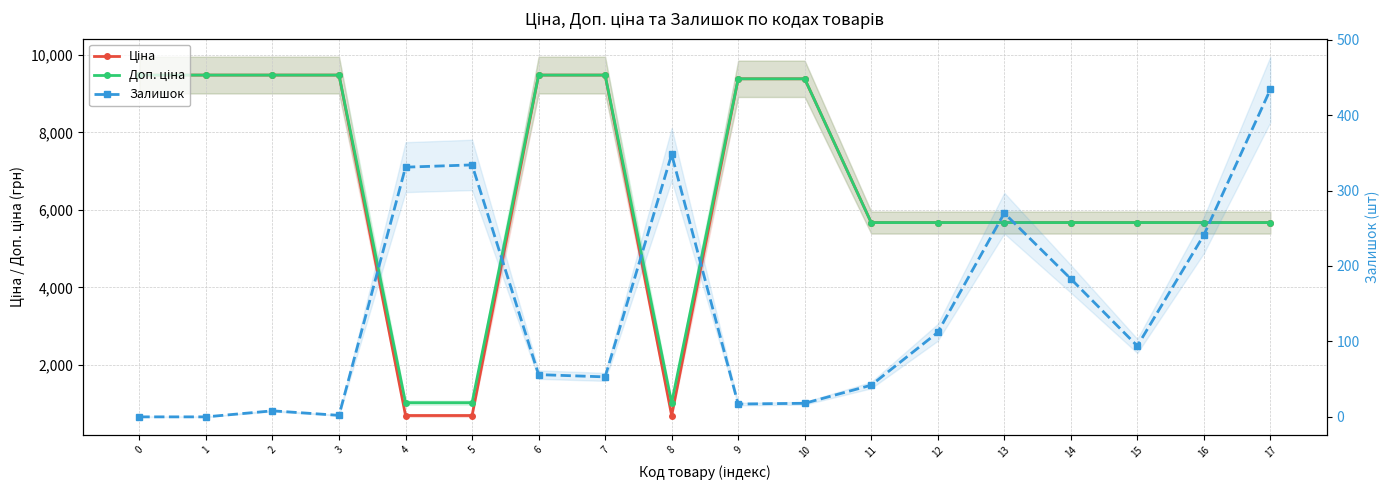

Reading left to right, list all the values displayed in this chart.

Ціна: 9480.1	9480.1	9480.1	9480.1	693.7	693.7	9480.1	9480.1	693.7	9384.0	9384.0	5673.8	5673.8	5673.8	5673.8	5673.8	5673.8	5673.8
Доп. ціна: 9480.1	9480.1	9480.1	9480.1	1024.6	1024.6	9480.1	9480.1	1024.6	9384.0	9384.0	5673.8	5673.8	5673.8	5673.8	5673.8	5673.8	5673.8
Залишок: 0.0	0.0	8.0	2.0	331.0	334.0	56.0	53.0	348.0	17.0	18.0	42.0	112.0	270.0	183.0	94.0	241.0	434.0